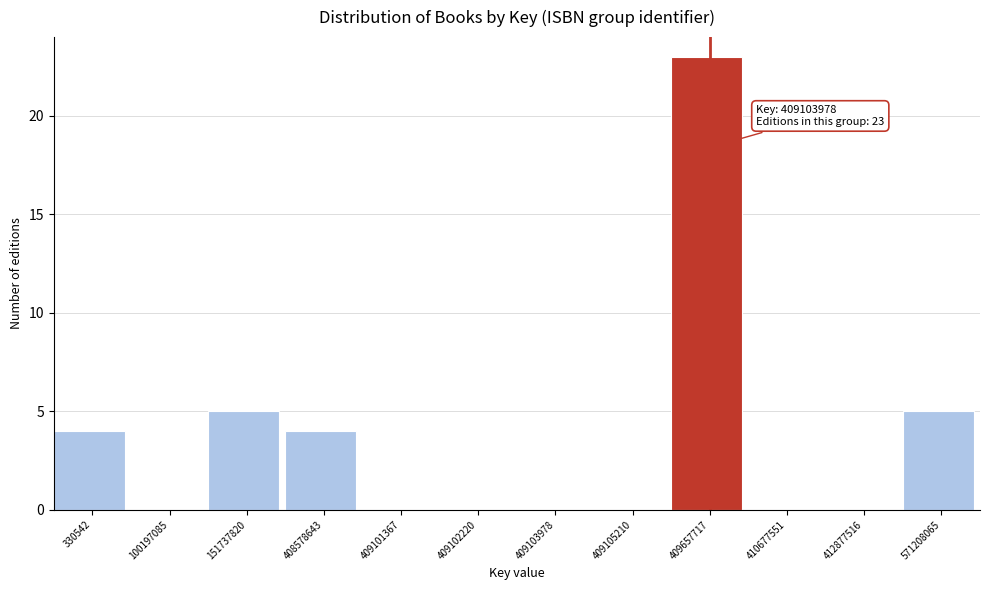

Reading left to right, extract all data points from this chart.

330542=4	100197085=0	151737820=5	408578643=4	409101367=0	409102220=0	409103978=0	409105210=0	409657717=23	410677551=0	412877516=0	571208065=5